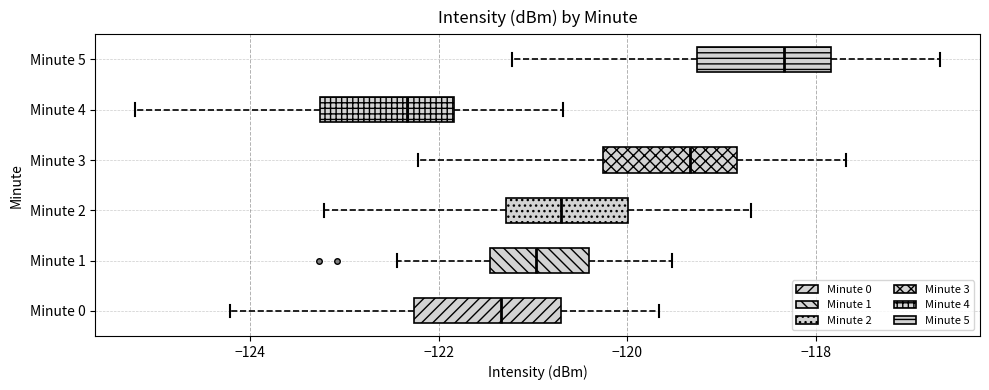

Reading bottom to top, transcribe this box plot: for each box, give where its median line is, the range the box spans, and where its two whiskers end, as read against the x-axis. The values are not printed on the chart, so give them approximately, as read against the axis.

Minute 0: median -121.4, box -122.2 to -120.8, whiskers -124.2 to -119.6
Minute 1: median -121.0, box -121.4 to -120.4, whiskers -122.4 to -119.6
Minute 2: median -120.6, box -121.2 to -120.0, whiskers -123.2 to -118.6
Minute 3: median -119.4, box -120.2 to -118.8, whiskers -122.2 to -117.6
Minute 4: median -122.4, box -123.2 to -121.8, whiskers -125.2 to -120.6
Minute 5: median -118.4, box -119.2 to -117.8, whiskers -121.2 to -116.6